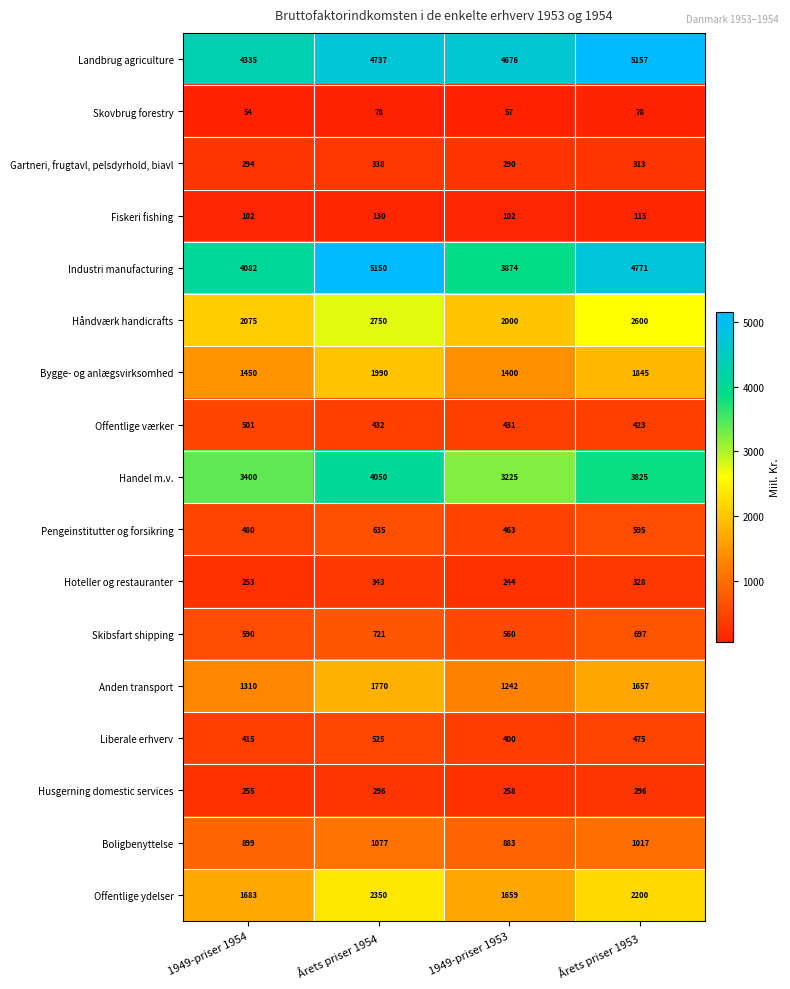

Rank the categories by Handel m.v. value from highest to lowest.

Årets priser 1954, Årets priser 1953, 1949-priser 1954, 1949-priser 1953